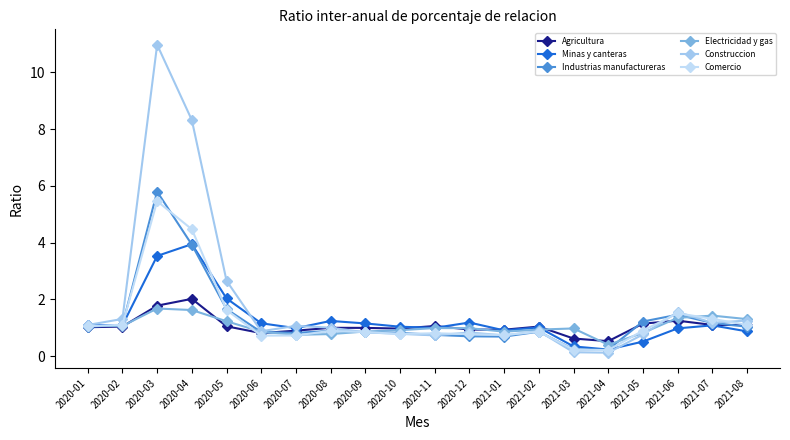

Rank the series by their maximum value, from highest to lowest.

Construccion, Industrias manufactureras, Comercio, Minas y canteras, Agricultura, Electricidad y gas